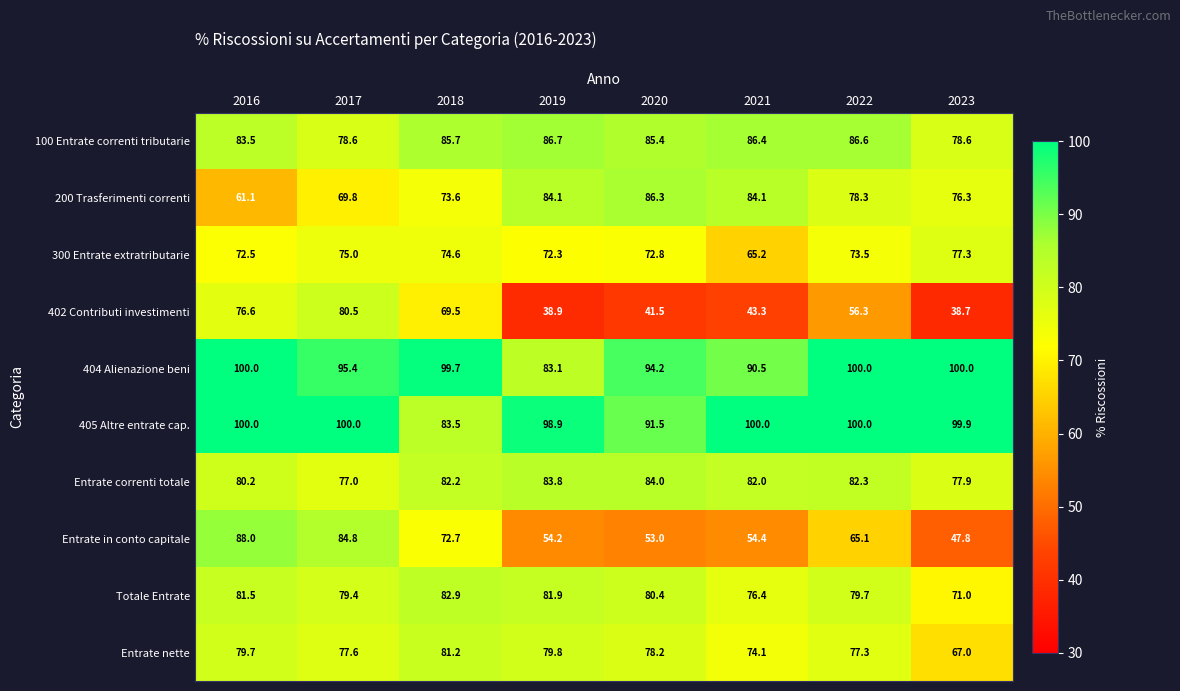

Rank the series at 2020 from lowest to highest value.

402 Contributi investimenti, Entrate in conto capitale, 300 Entrate extratributarie, Entrate nette, Totale Entrate, Entrate correnti totale, 100 Entrate correnti tributarie, 200 Trasferimenti correnti, 405 Altre entrate cap., 404 Alienazione beni